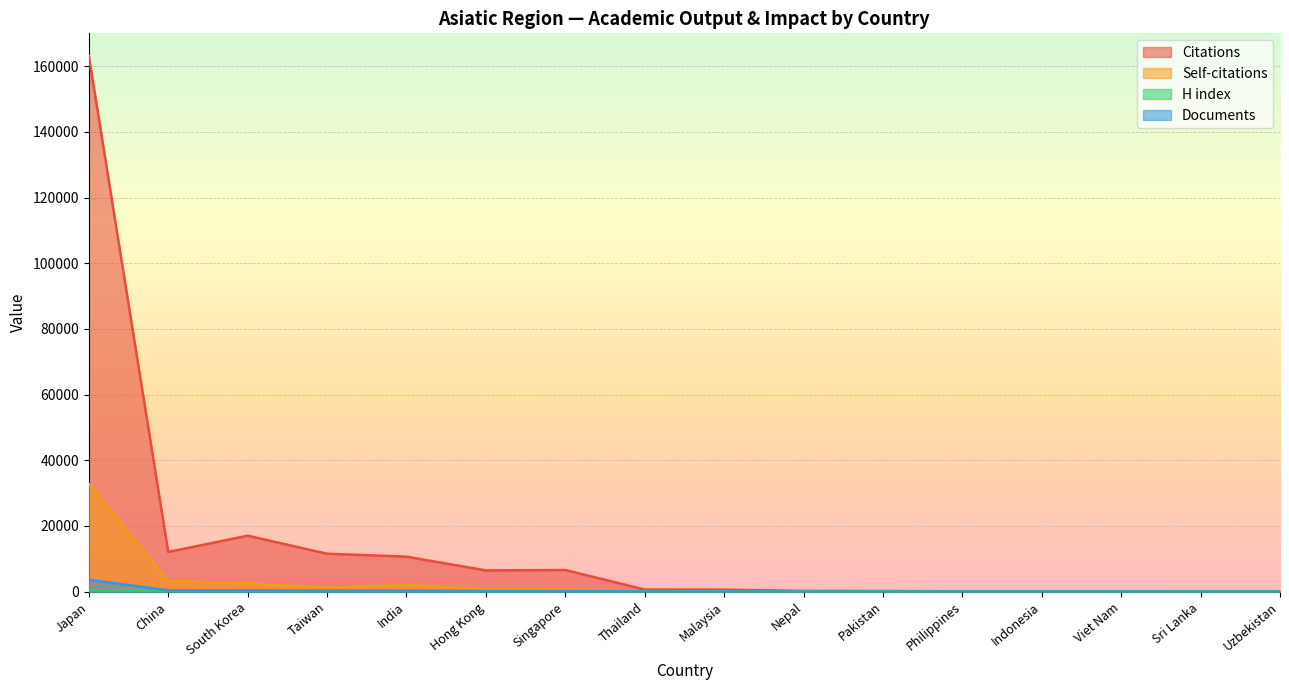

The value of Self-citations at India is 2758. True or false?

False